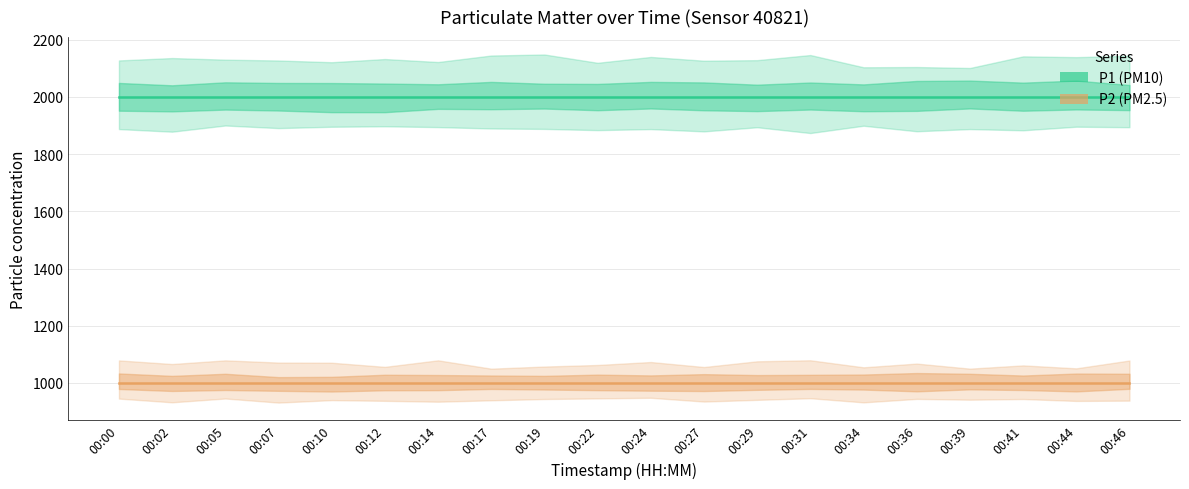

Which series has the largest range (max minus min)?

P1